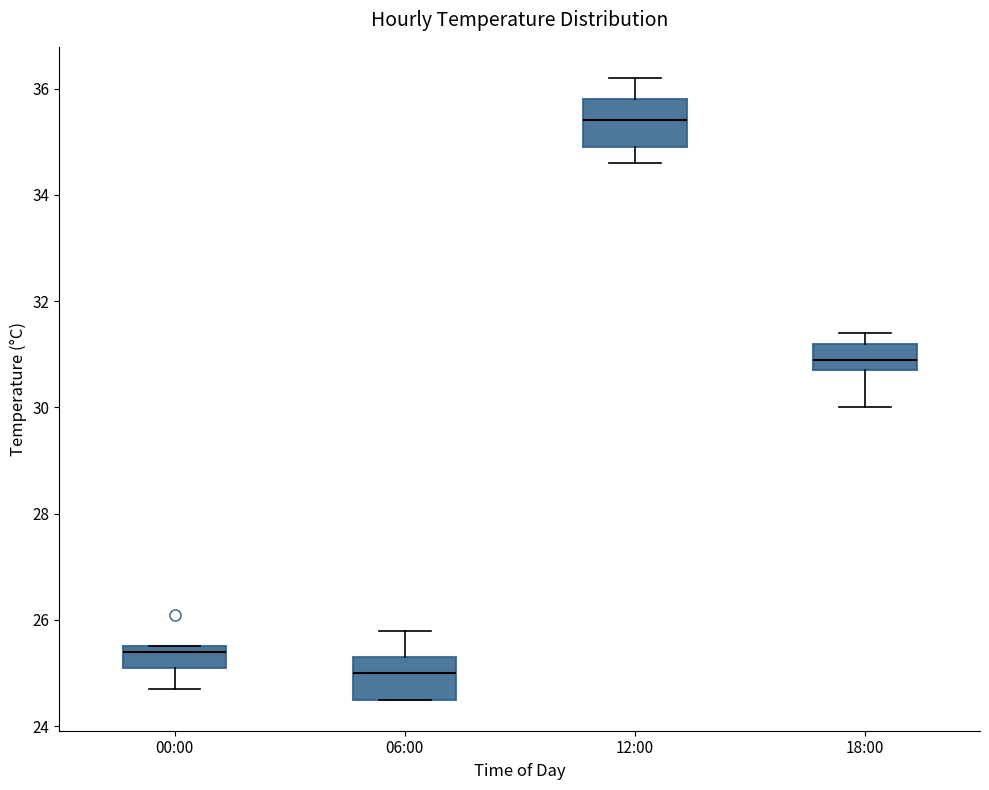

Where is the upper edge of the box for 00:00 on the y-axis? The values are not printed on the chart, so give them approximately, as read against the axis.

25.6